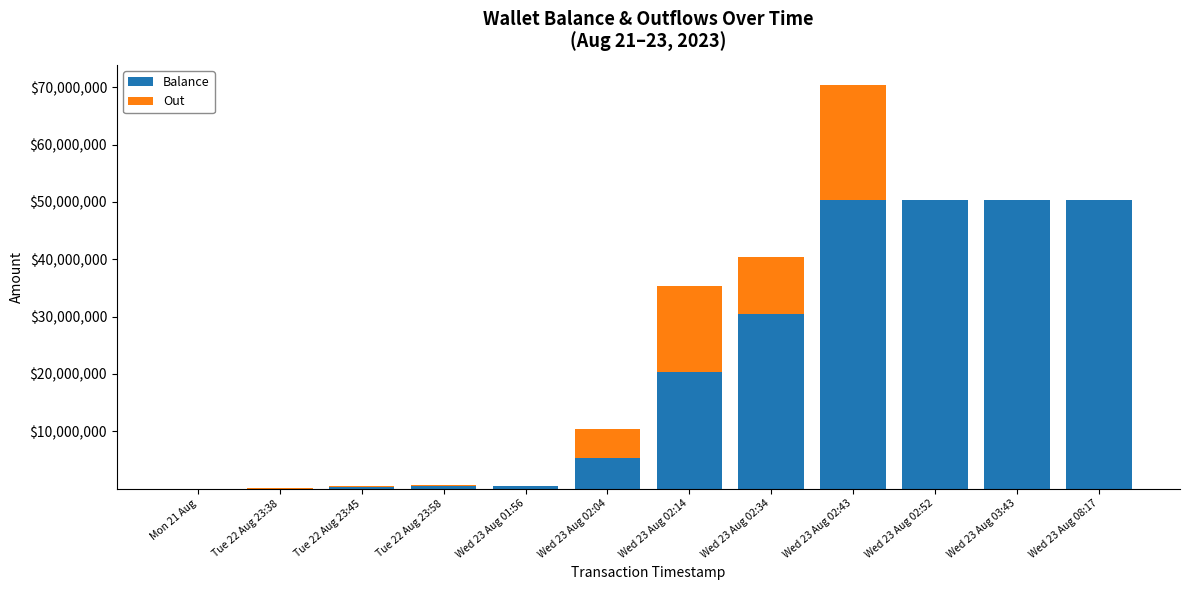

What are all the series names shown in the legend?

Balance, Out